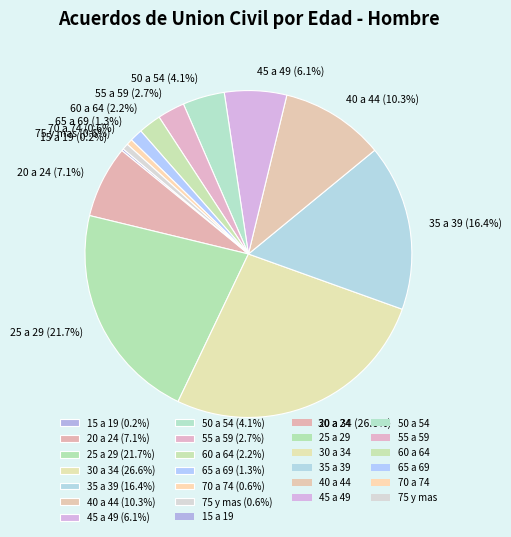

To the nearest percent, what is the average slice percentage?

8%